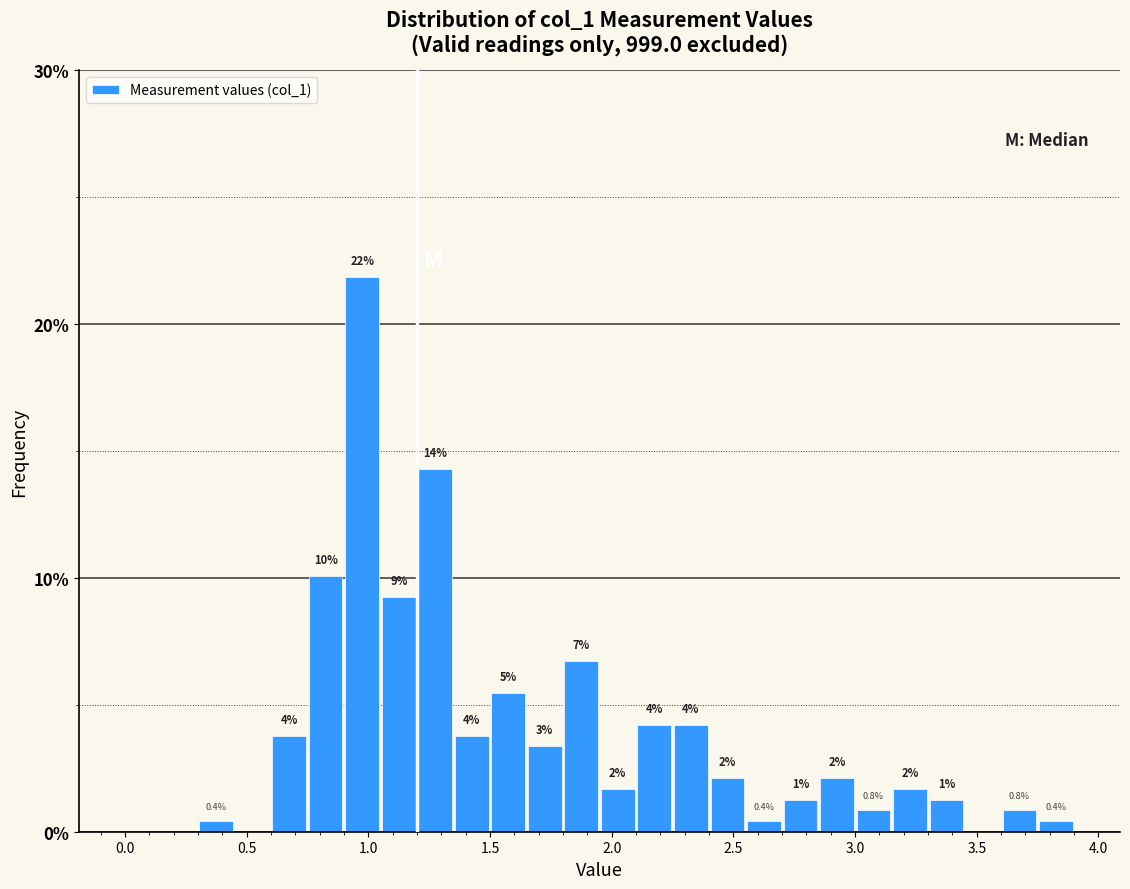

Around what value on the x-axis is the tallest bar? Give the approximate position of its centre, as read against the axis.

1.00